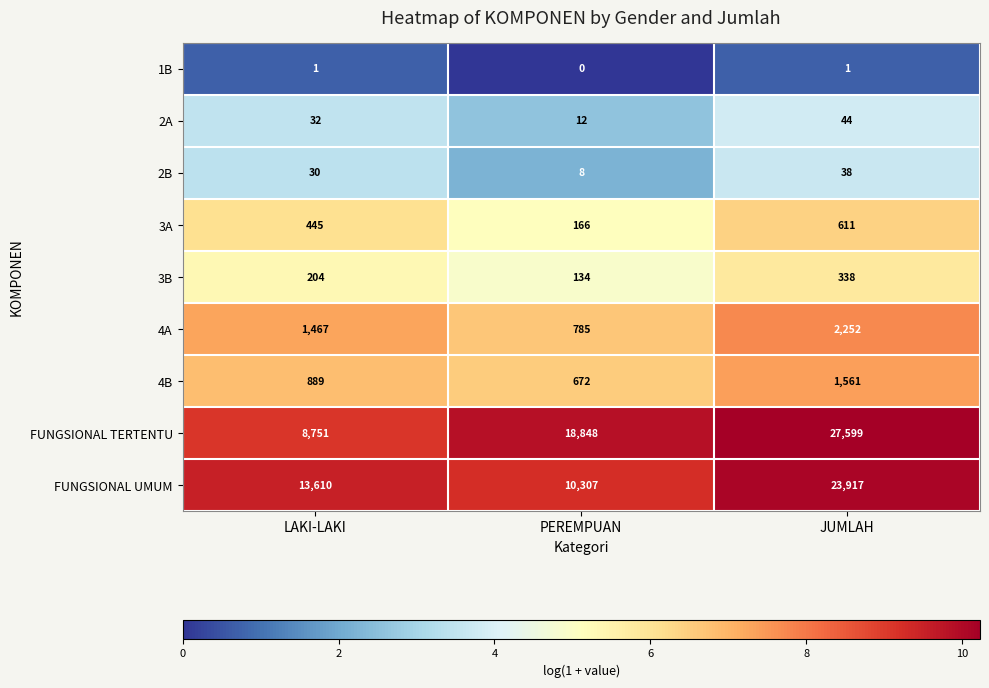

At which category is the sum across all series the highest?

JUMLAH